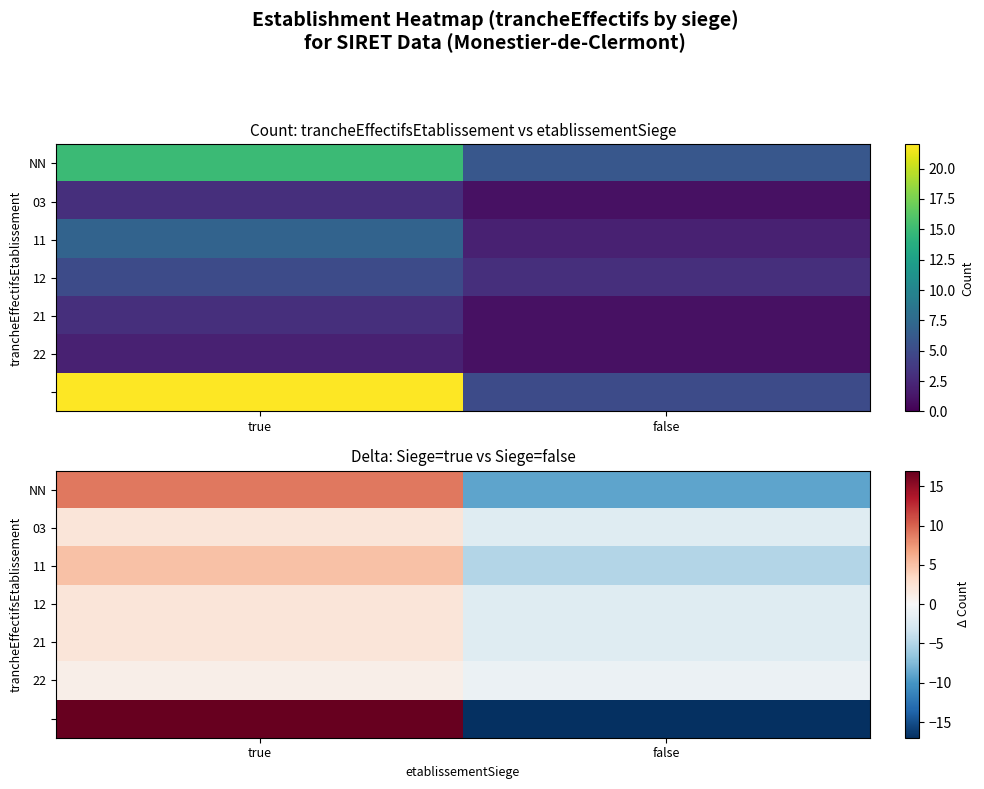

At which label is NN closest to 0?

true